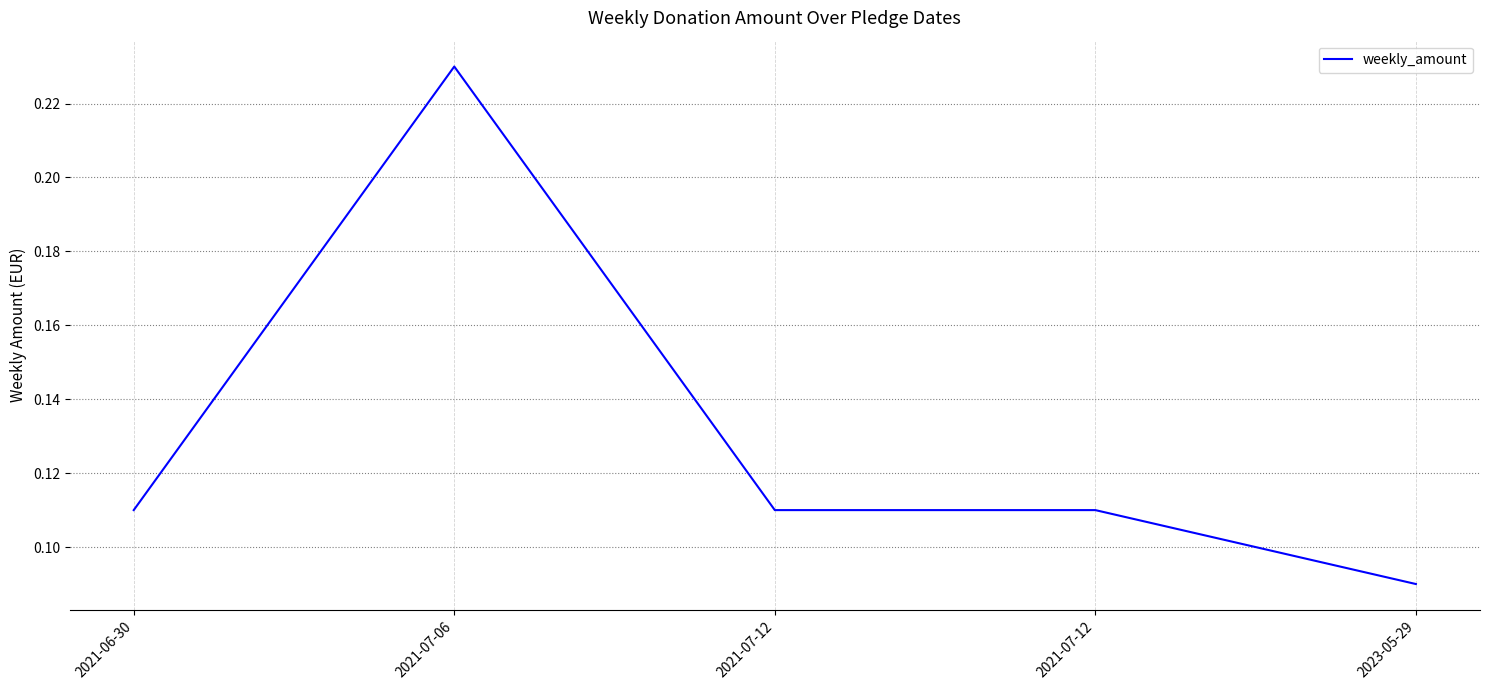

Count the number of categories in the chart.

5